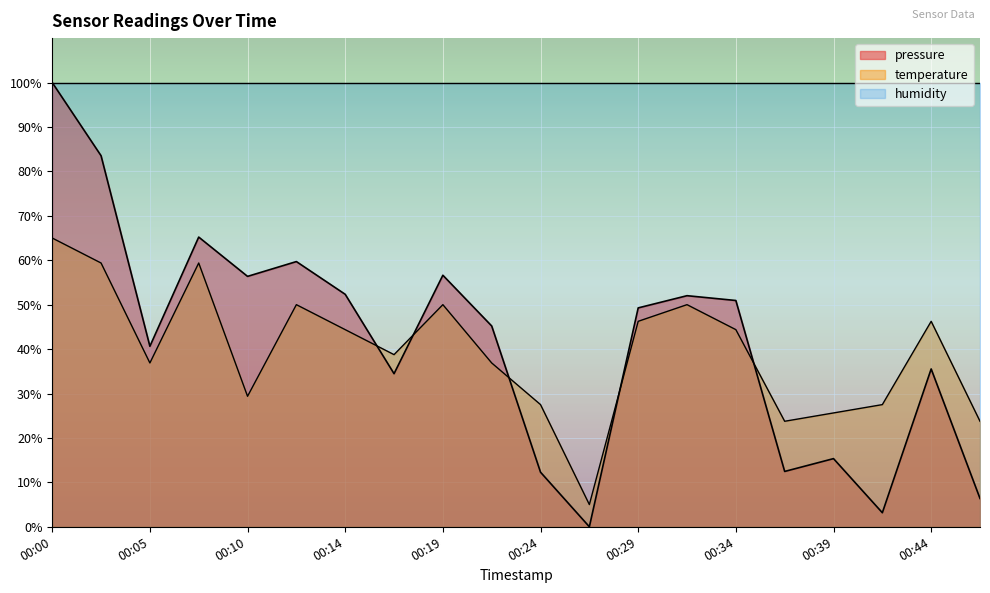

What value does the pressure series have at 00:39?

15.3